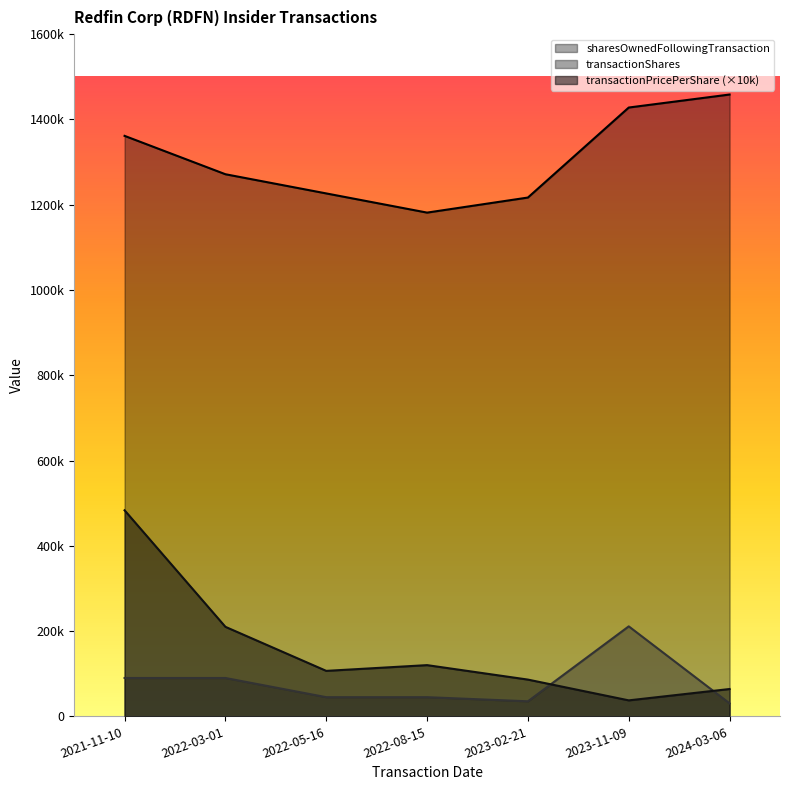

What is the label of the 6th point from the left?

2023-11-09